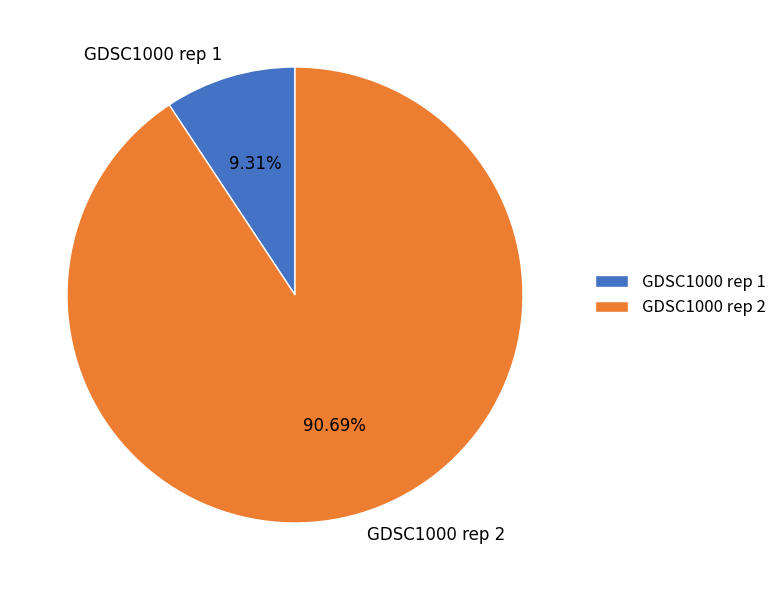

Which slice is the largest?

GDSC1000 rep 2